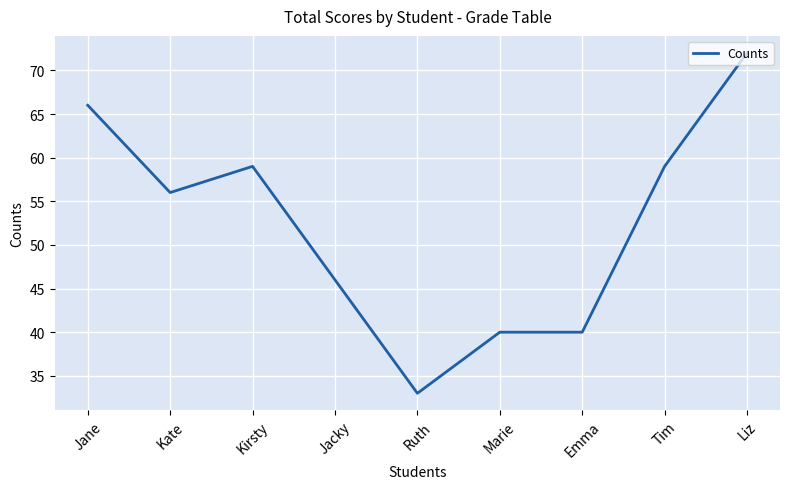

Reading left to right, transcribe all the data shown in this chart.

Jane=66	Kate=56	Kirsty=59	Jacky=46	Ruth=33	Marie=40	Emma=40	Tim=59	Liz=72